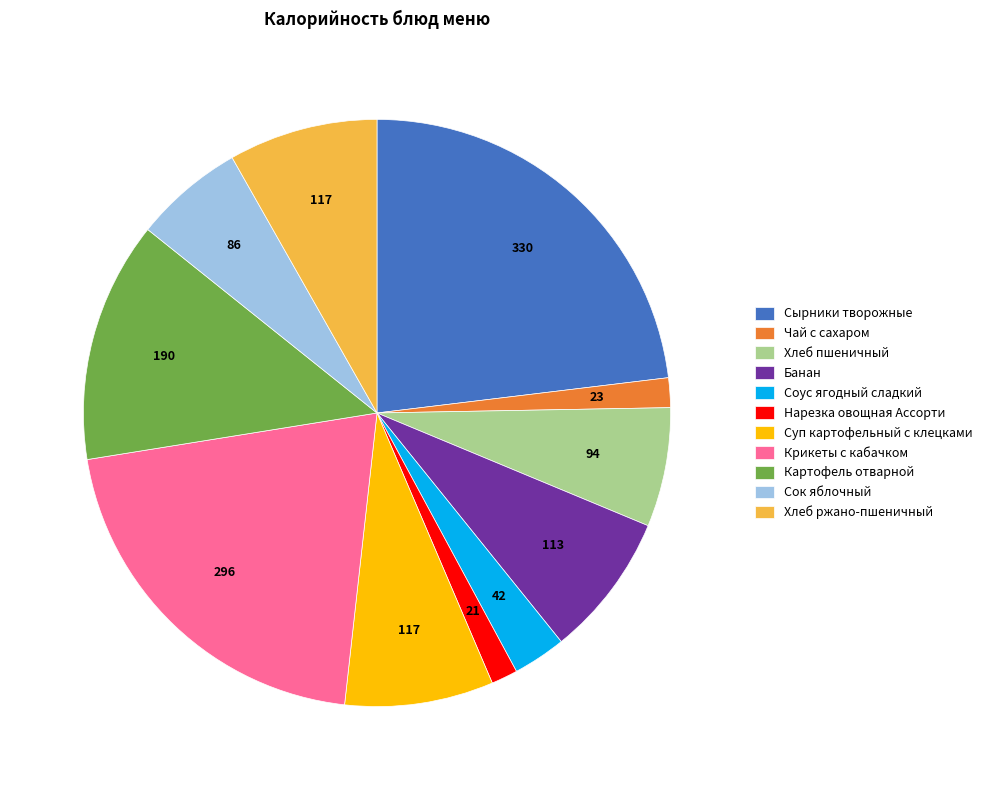

Does Хлеб пшеничный represent more than half of the total?

No